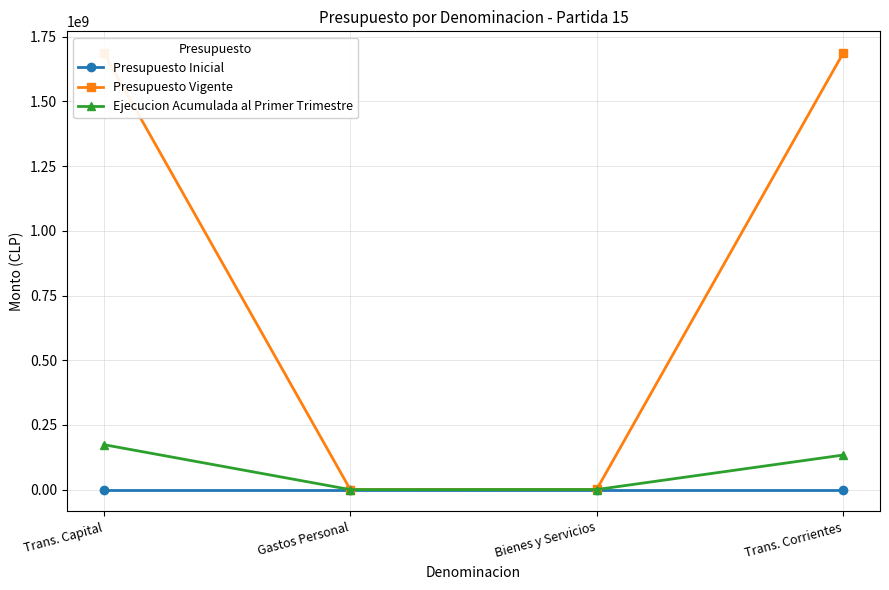

List the labels in order of Presupuesto Inicial value, smallest first.

Trans. Capital, Gastos Personal, Bienes y Servicios, Trans. Corrientes